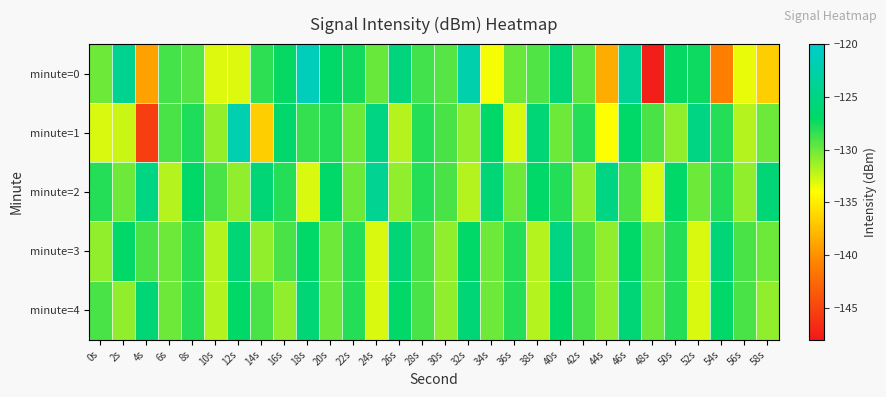

Between 58s and 8s, which is larger?

8s